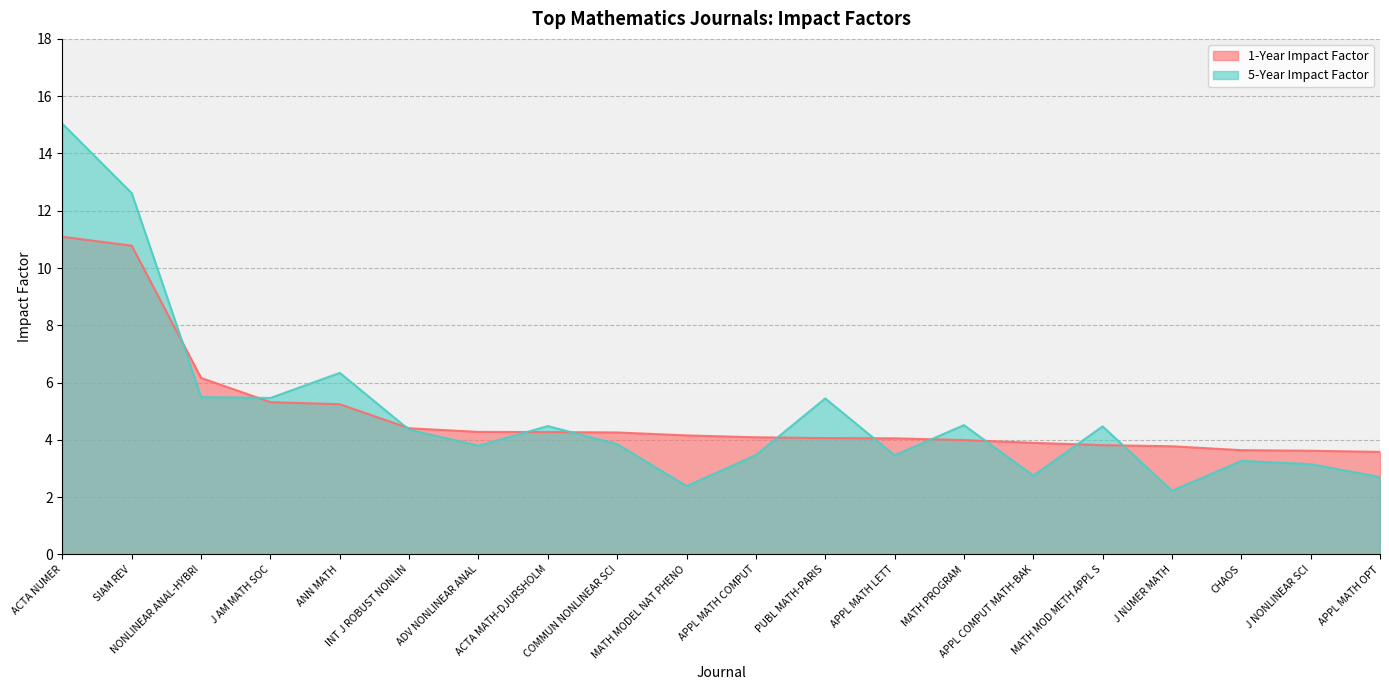

What is the total value across all series at MATH MODEL NAT PHENO?

6.5